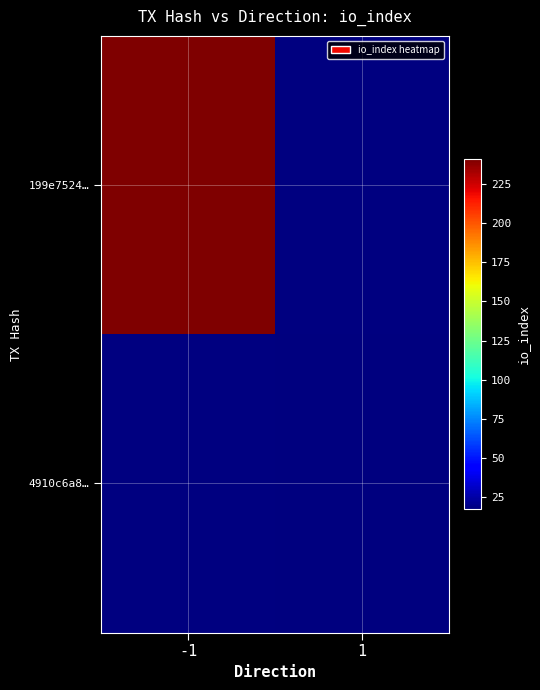

Which series has the largest range (max minus min)?

199e7524…